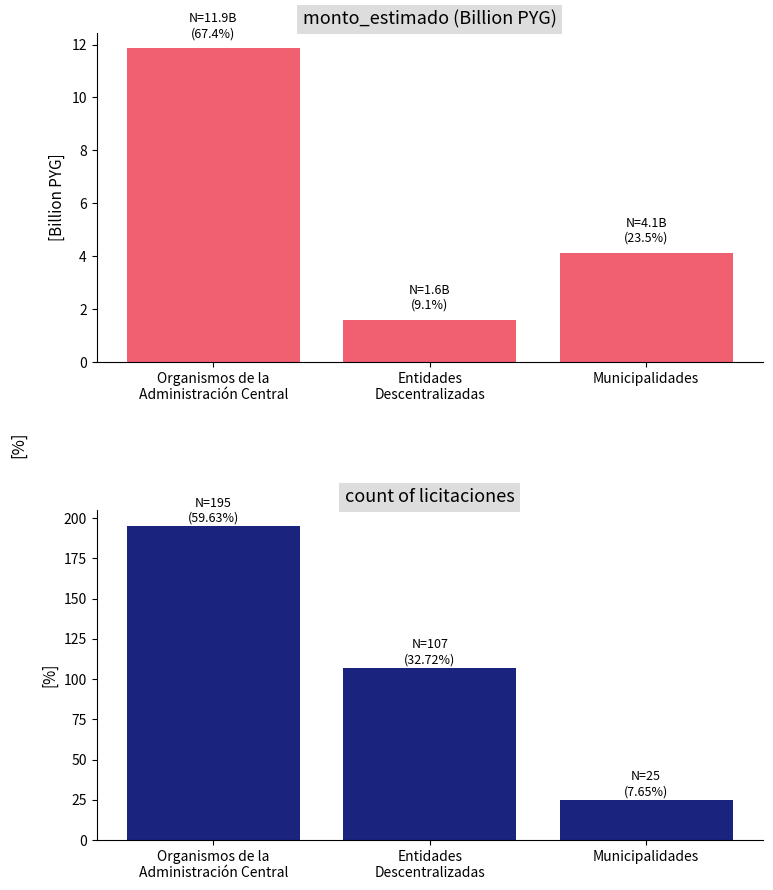

Which category has the highest value across all series?

Organismos de la
Administración Central